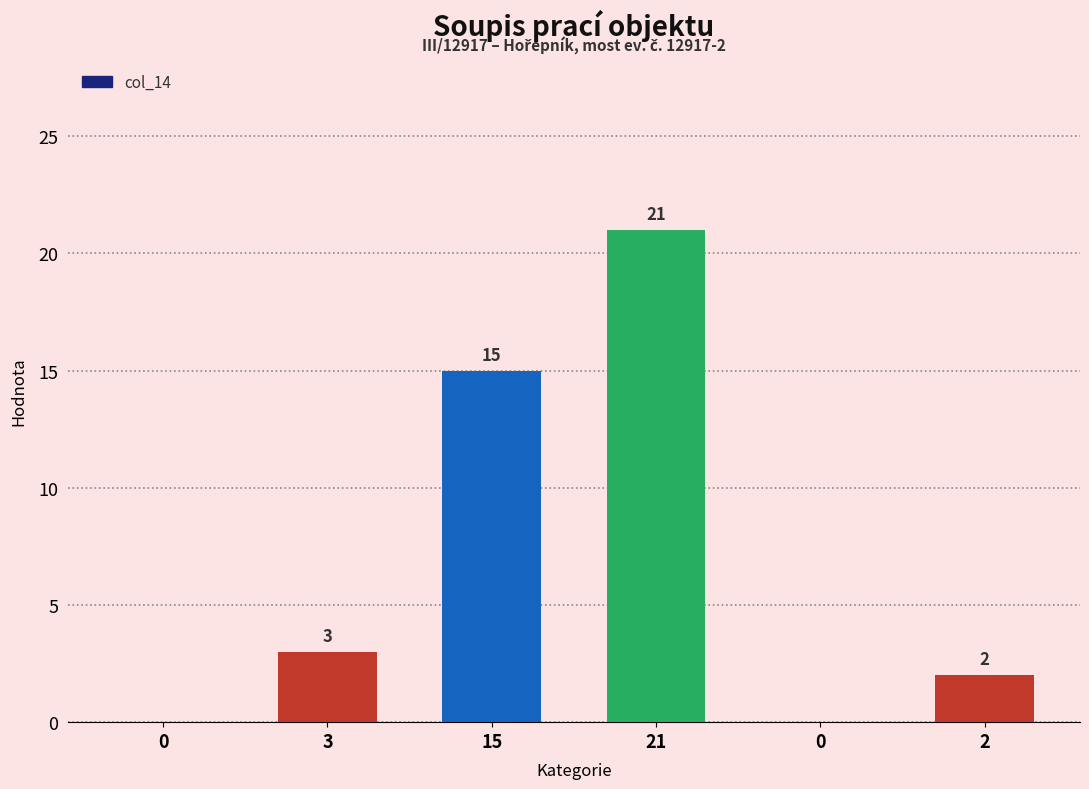

List the labels in order of value, smallest first.

0, 0, 2, 3, 15, 21